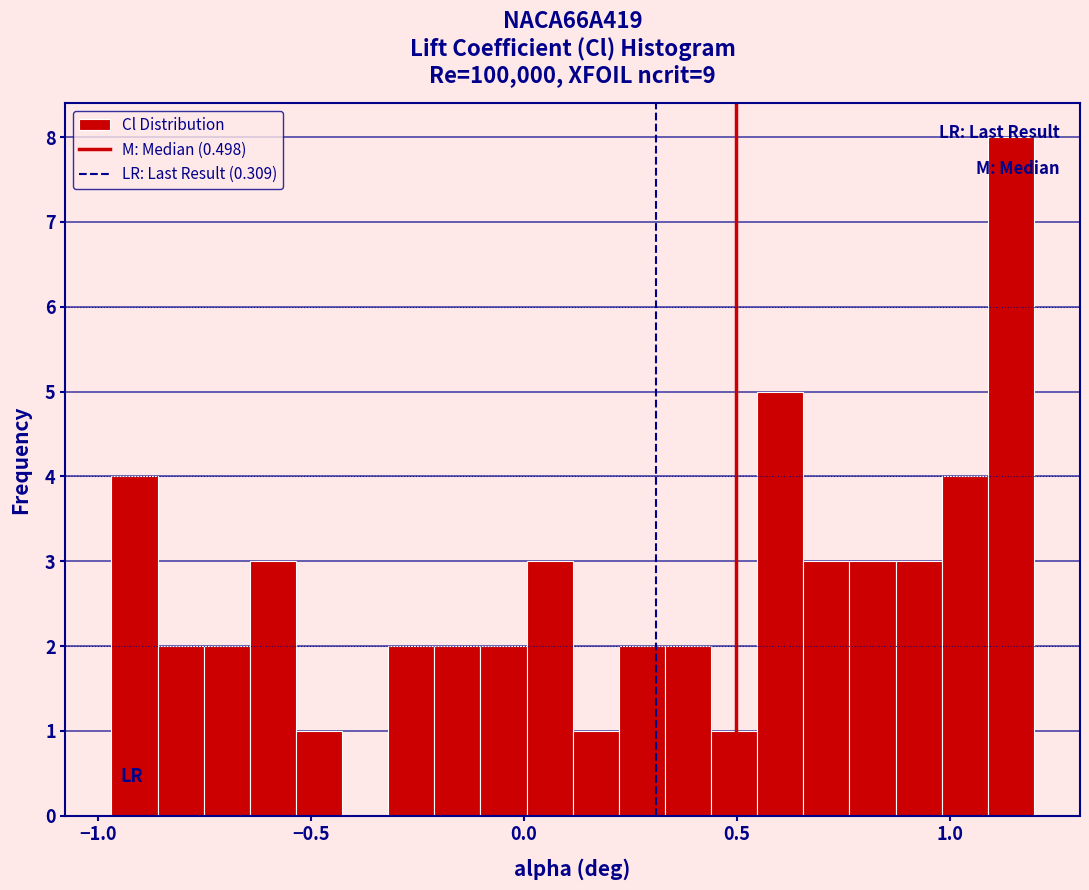

Read against the x-axis, roughly where is the centre of the tallest bar?

1.15